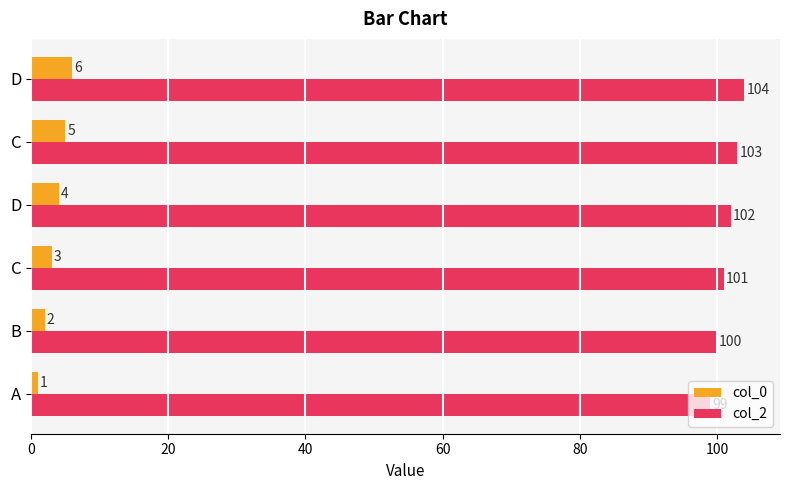

How many data points does each series have?

6